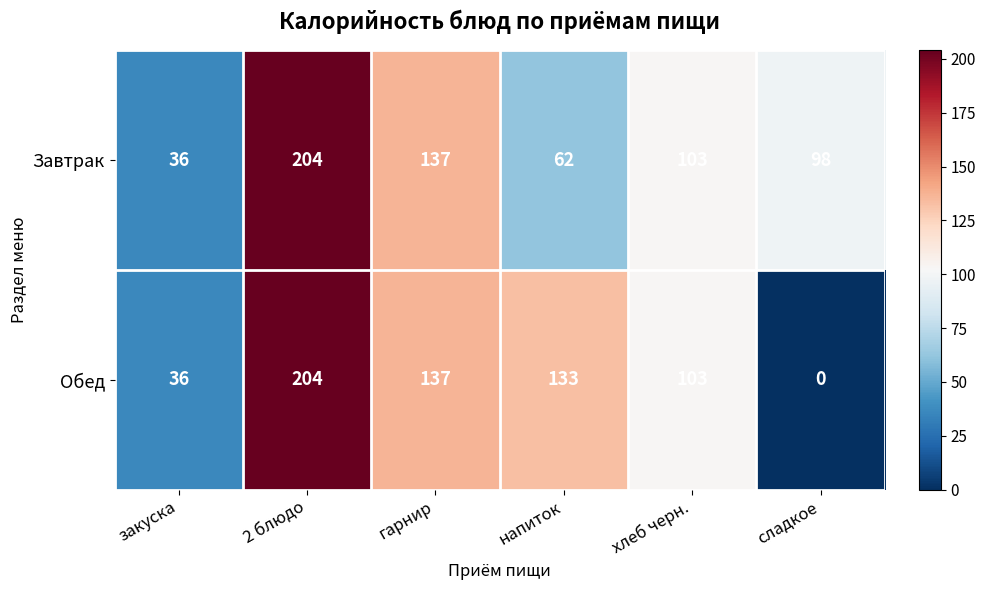

What is the average value of the Завтрак series?

107